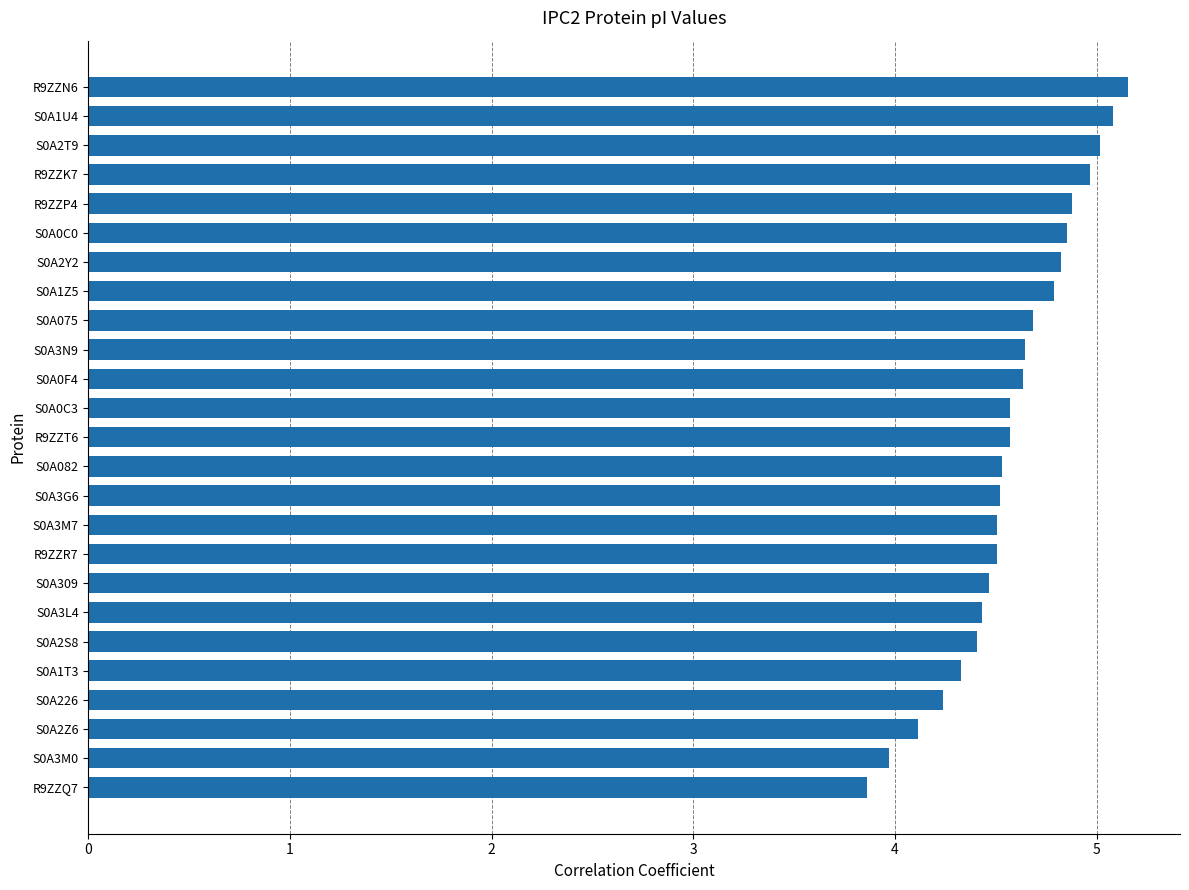

Read the value at R9ZZN6.

5.2